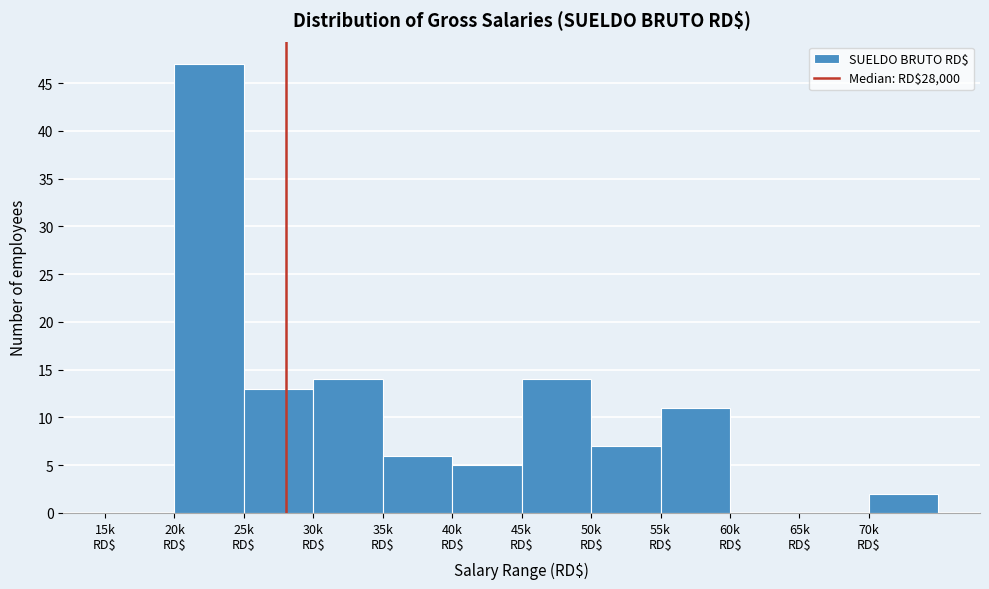

What is the maximum value shown in the chart?

47